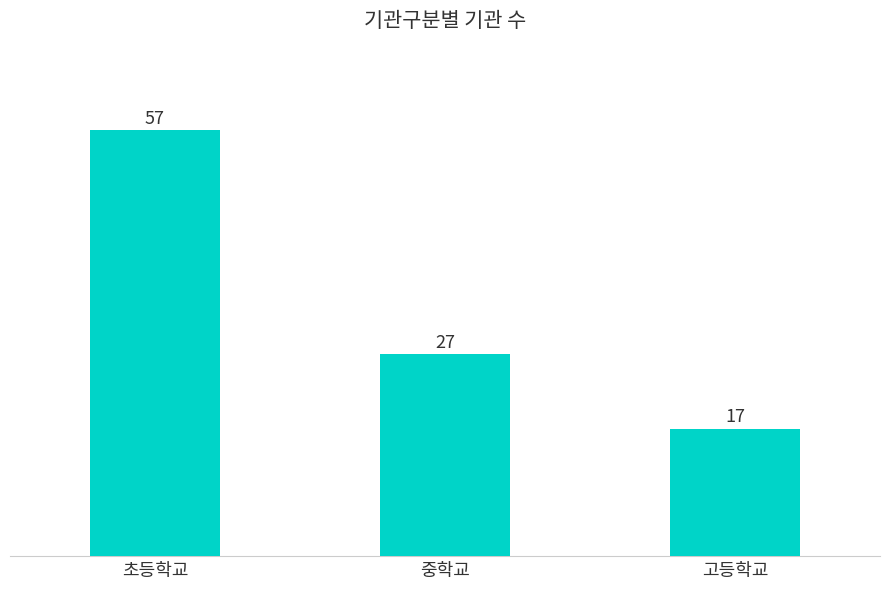

What position from the left is 고등학교?

3